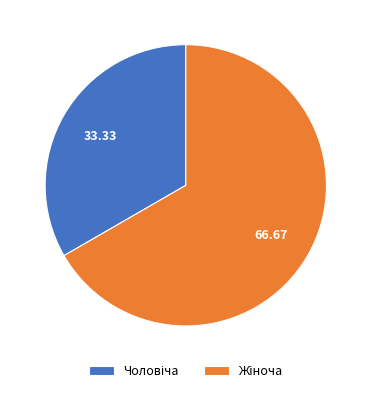

Is there any slice that represents more than half of the pie?

Yes